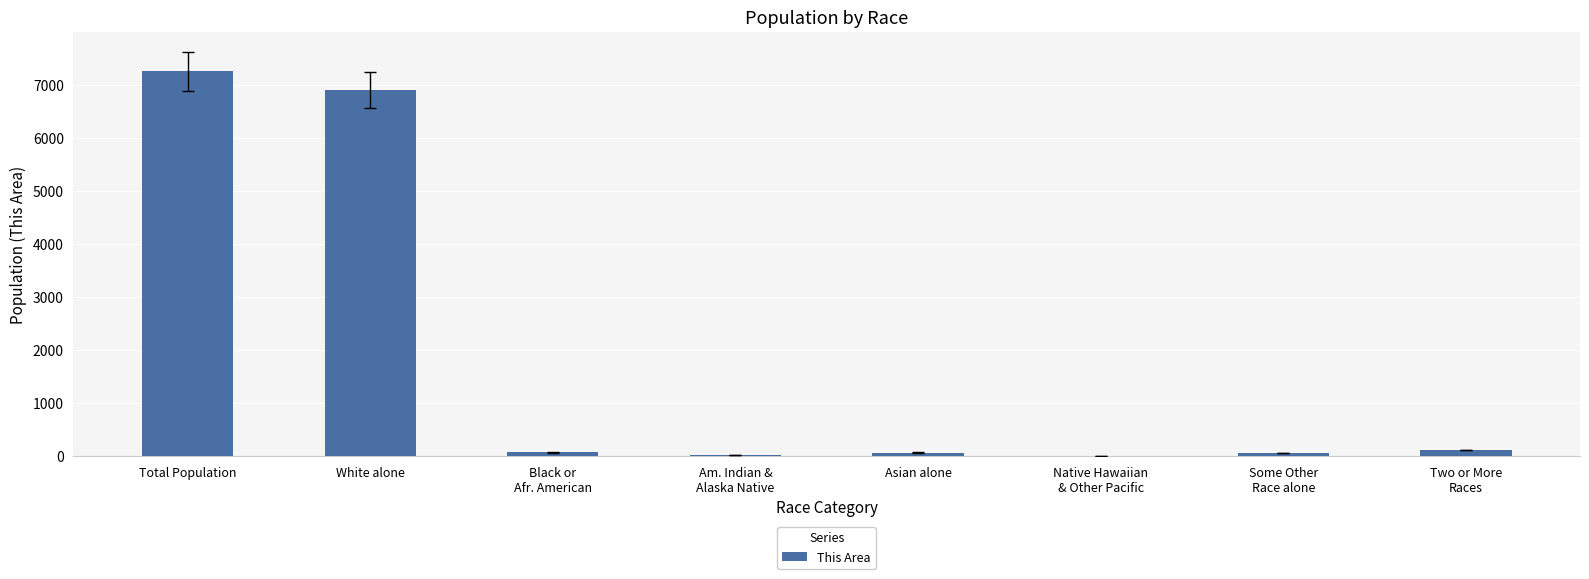

What is the sum of the values at Asian alone and Two or More
Races?

190